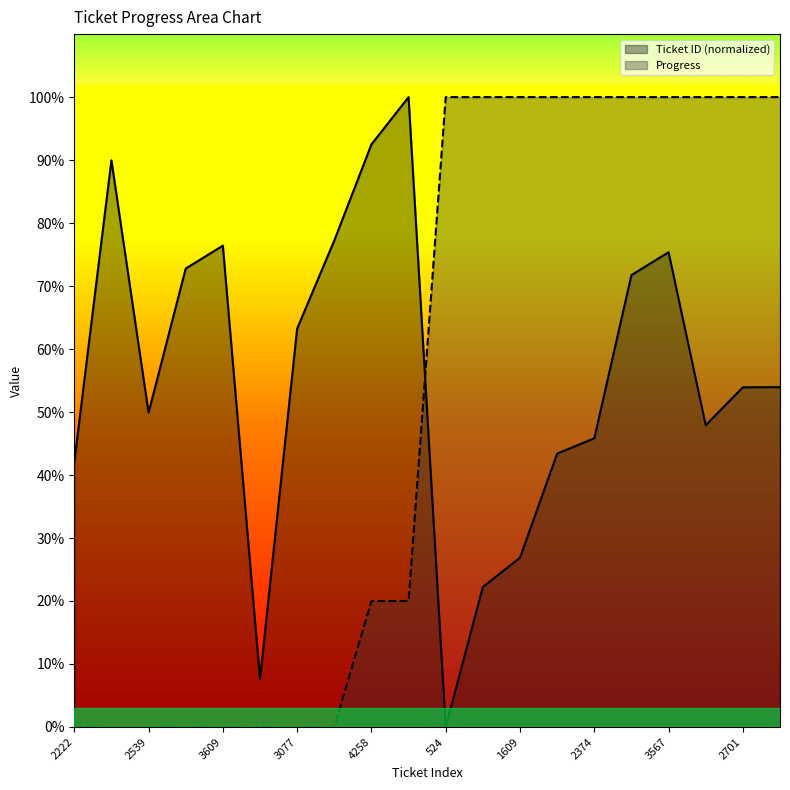

What is the sum of the Progress values at 3567 and 1609?

200.0